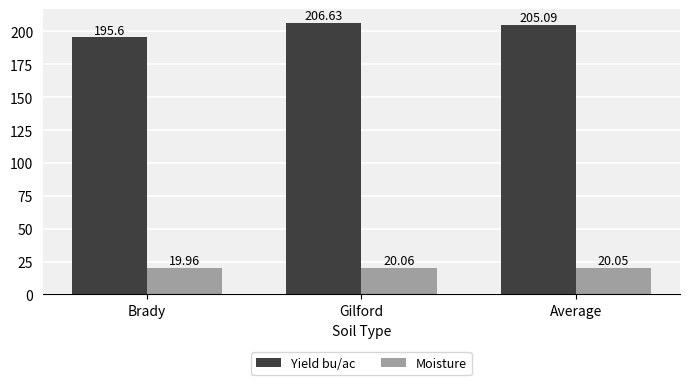

List the labels in order of Moisture value, largest first.

Gilford, Average, Brady